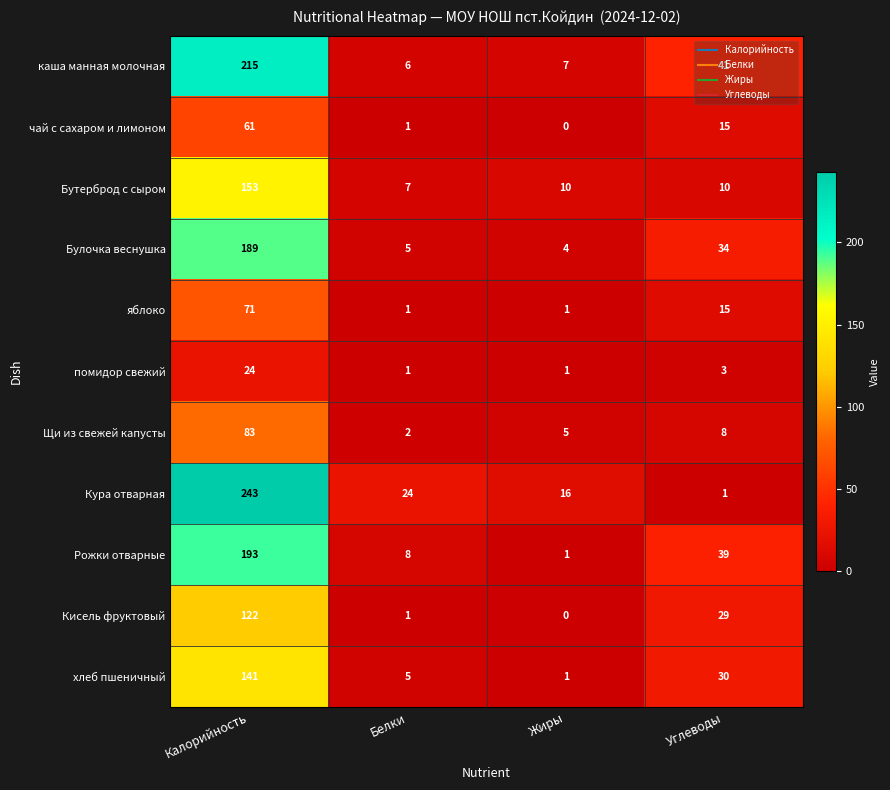

True or false: Бутерброд с сыром has a value of 10 at Жиры.

True